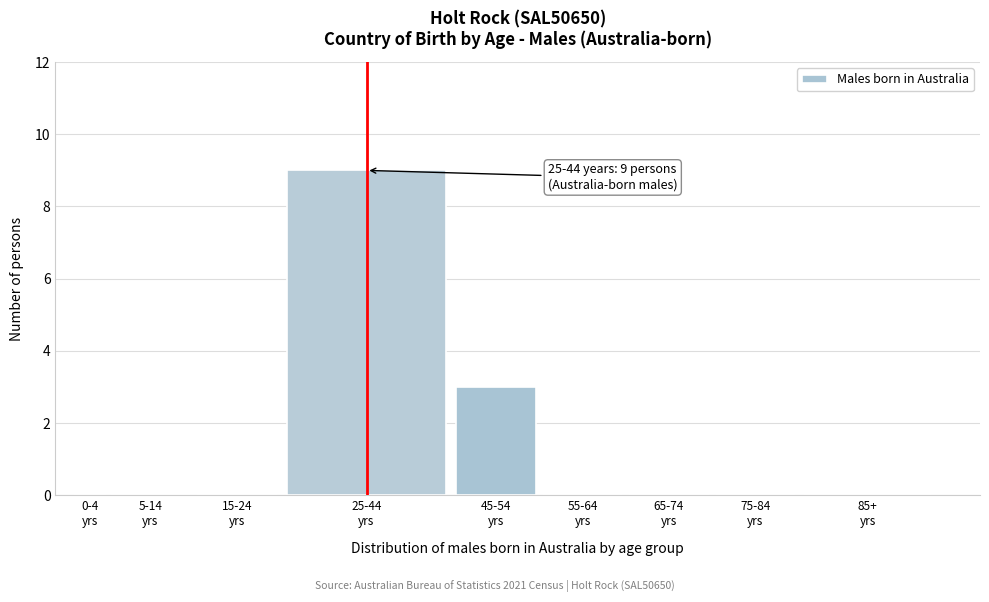

What is the sum of all values?

12